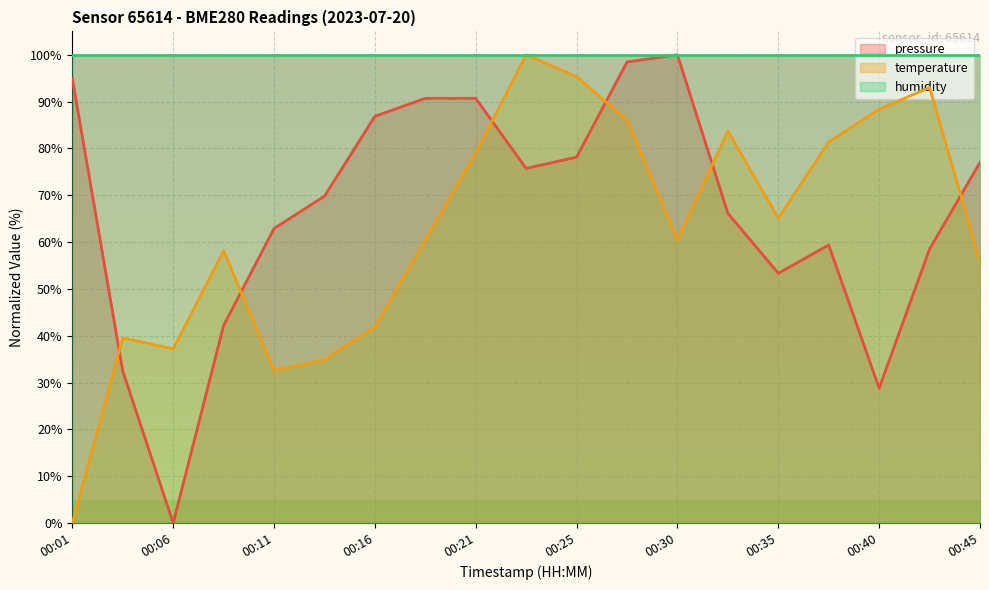

True or false: pressure has a value of 86.9 at 00:16.

True